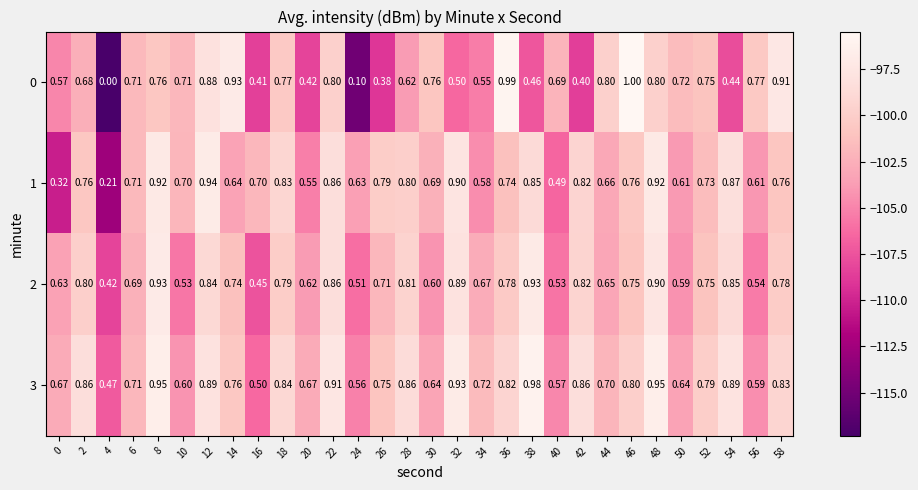

Reading left to right, list all the values displayed in this chart.

0: 0=0.6	2=0.7	4=0.0	6=0.7	8=0.8	10=0.7	12=0.9	14=0.9	16=0.4	18=0.8	20=0.4	22=0.8	24=0.1	26=0.4	28=0.6	30=0.8	32=0.5	34=0.6	36=1.0	38=0.5	40=0.7	42=0.4	44=0.8	46=1.0	48=0.8	50=0.7	52=0.8	54=0.4	56=0.8	58=0.9
1: 0=0.3	2=0.8	4=0.2	6=0.7	8=0.9	10=0.7	12=0.9	14=0.6	16=0.7	18=0.8	20=0.6	22=0.9	24=0.6	26=0.8	28=0.8	30=0.7	32=0.9	34=0.6	36=0.7	38=0.8	40=0.5	42=0.8	44=0.7	46=0.8	48=0.9	50=0.6	52=0.7	54=0.9	56=0.6	58=0.8
2: 0=0.6	2=0.8	4=0.4	6=0.7	8=0.9	10=0.5	12=0.8	14=0.7	16=0.5	18=0.8	20=0.6	22=0.9	24=0.5	26=0.7	28=0.8	30=0.6	32=0.9	34=0.7	36=0.8	38=0.9	40=0.5	42=0.8	44=0.7	46=0.8	48=0.9	50=0.6	52=0.8	54=0.8	56=0.5	58=0.8
3: 0=0.7	2=0.9	4=0.5	6=0.7	8=0.9	10=0.6	12=0.9	14=0.8	16=0.5	18=0.8	20=0.7	22=0.9	24=0.6	26=0.8	28=0.9	30=0.6	32=0.9	34=0.7	36=0.8	38=1.0	40=0.6	42=0.9	44=0.7	46=0.8	48=0.9	50=0.6	52=0.8	54=0.9	56=0.6	58=0.8